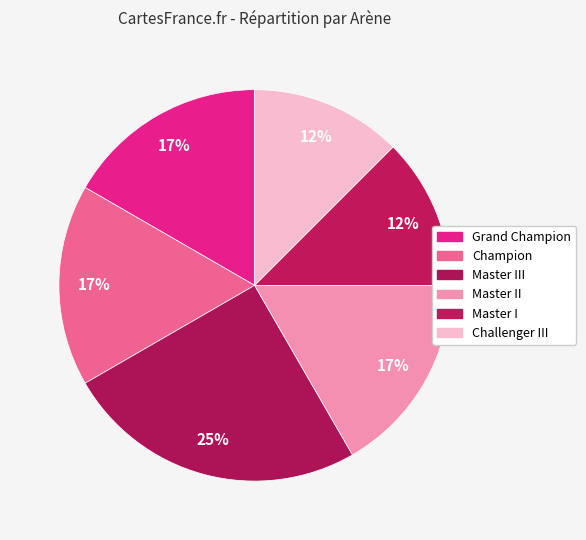

True or false: Master III accounts for 25% of the total.

True